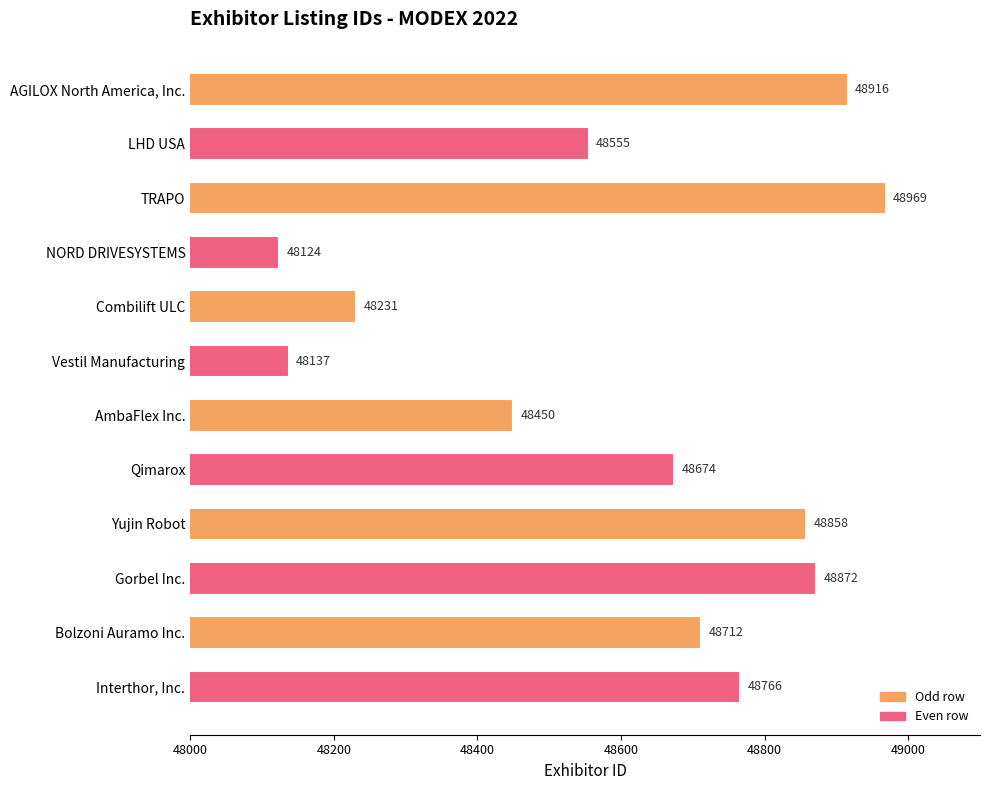

What is the change in value from LHD USA to Interthor, Inc.?

+211